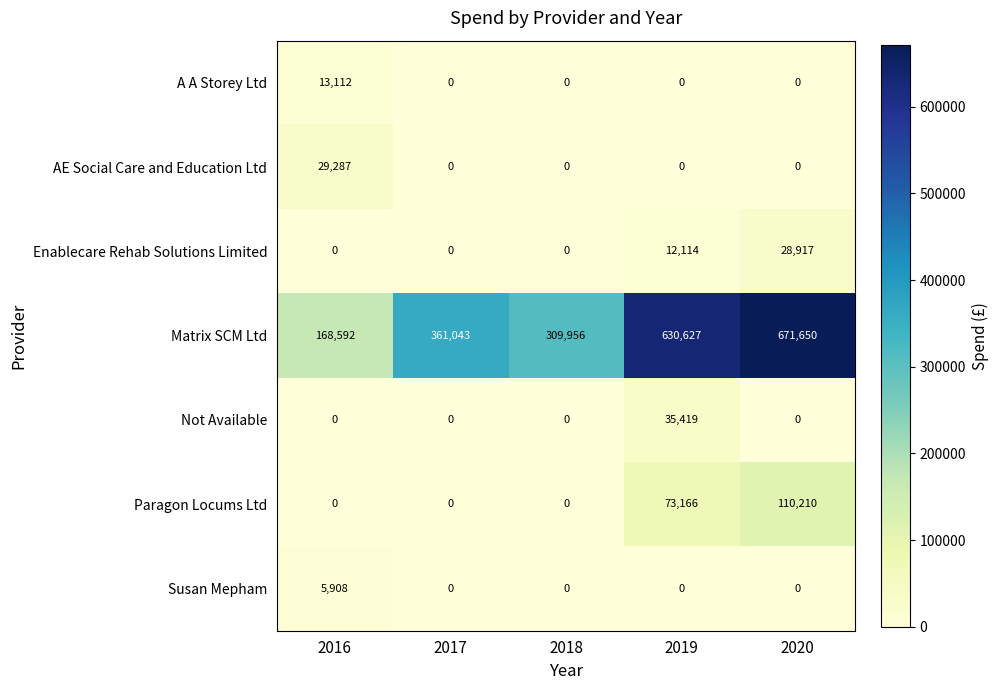

The value of AE Social Care and Education Ltd at 2020 is -9778. True or false?

False